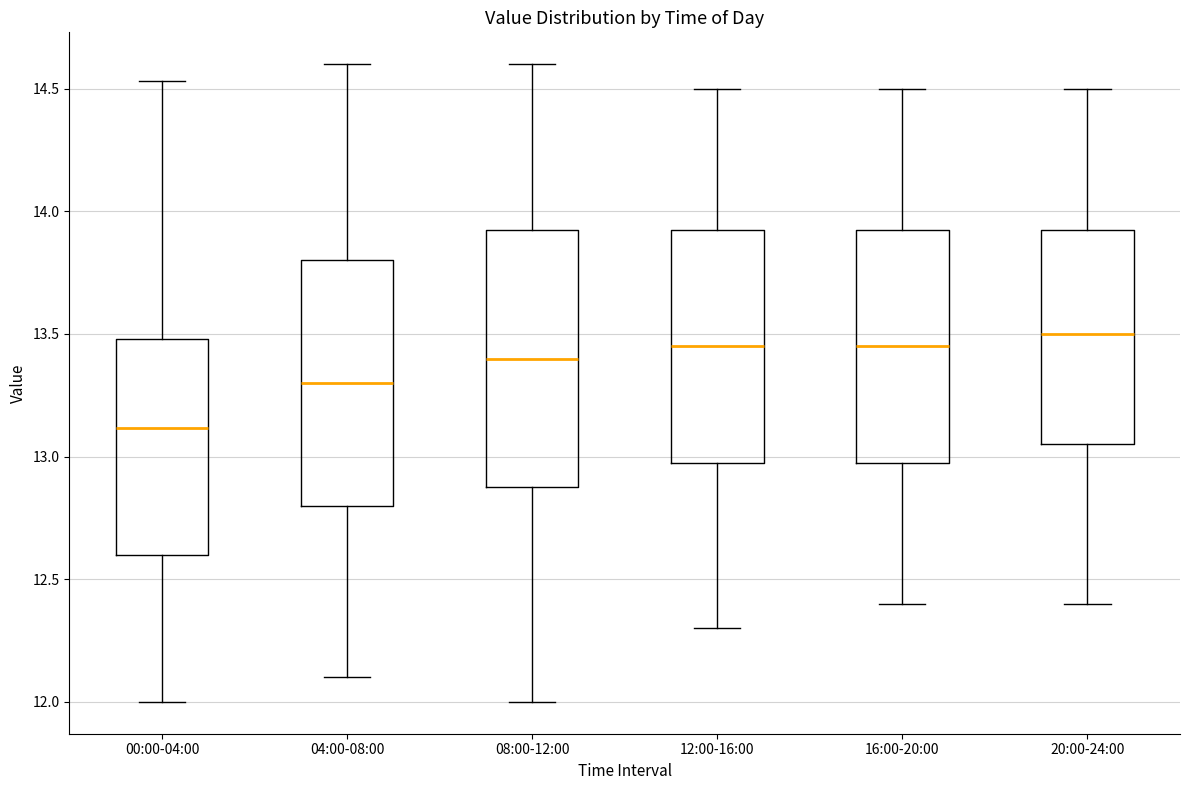

Reading left to right, read every box against the y-axis: the position of its median line, the range the box covers, and the ends of its whiskers. The values are not printed on the chart, so give them approximately, as read against the axis.

00:00-04:00: median 13.10, box 12.60 to 13.50, whiskers 12.00 to 14.55
04:00-08:00: median 13.30, box 12.80 to 13.80, whiskers 12.10 to 14.60
08:00-12:00: median 13.40, box 12.90 to 13.95, whiskers 12.00 to 14.60
12:00-16:00: median 13.45, box 13.00 to 13.95, whiskers 12.30 to 14.50
16:00-20:00: median 13.45, box 13.00 to 13.95, whiskers 12.40 to 14.50
20:00-24:00: median 13.50, box 13.05 to 13.95, whiskers 12.40 to 14.50